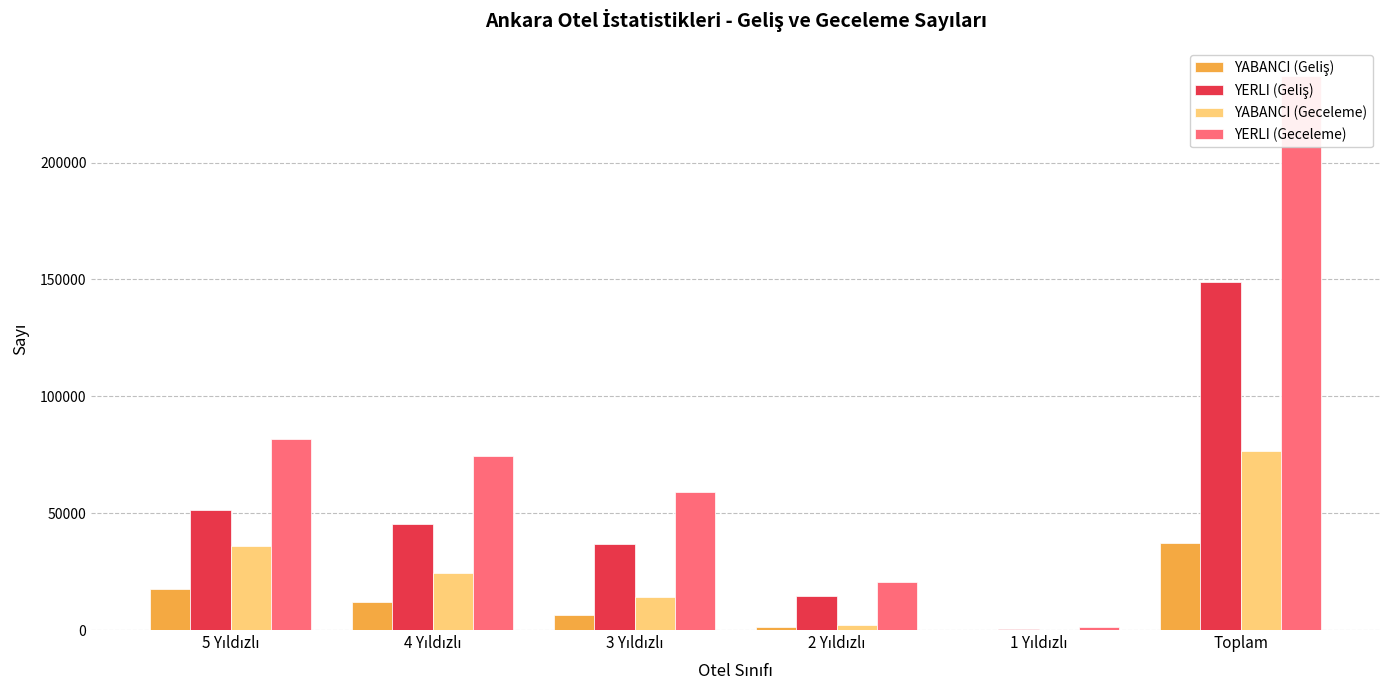

What is the greatest value displayed?

237217